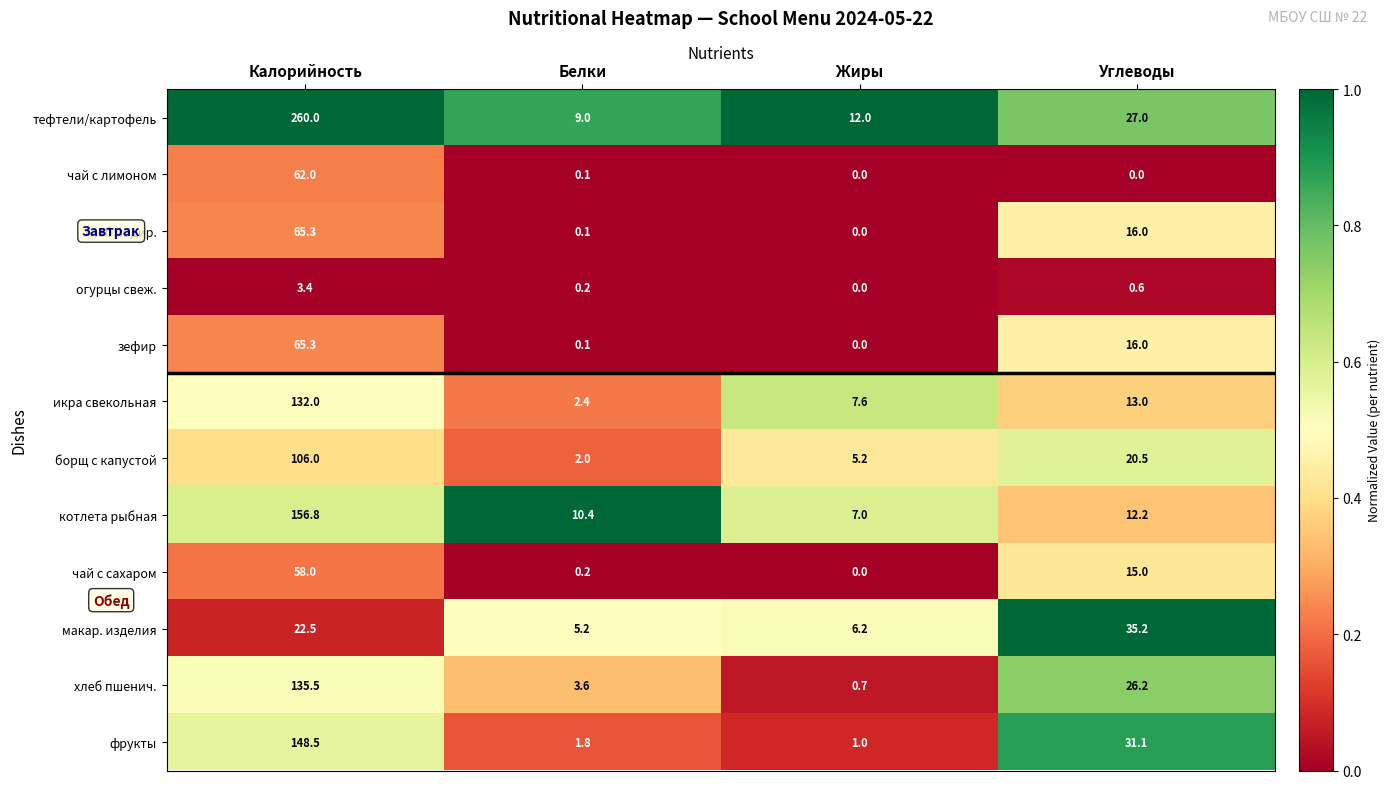

What is the average value of the икра свекольная series?

38.8